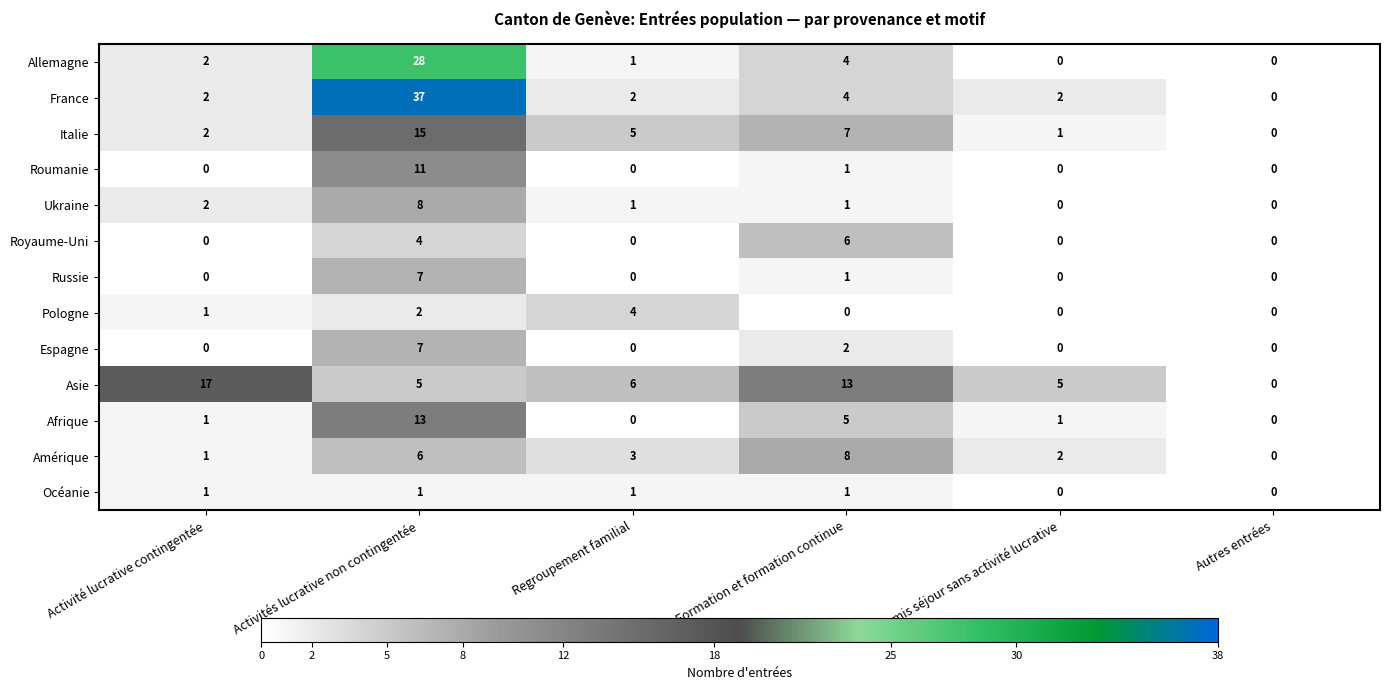

What is the difference between the maximum and minimum values in the Amérique series?

8